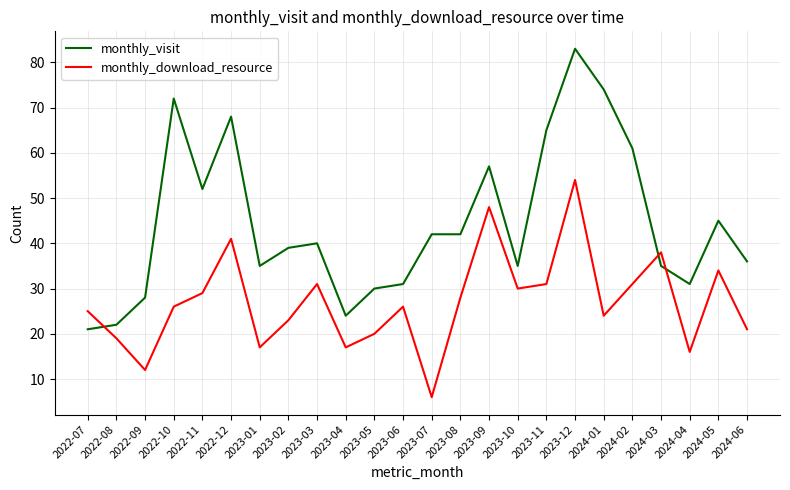

True or false: monthly_visit has a value of 48 at 2023-05.

False